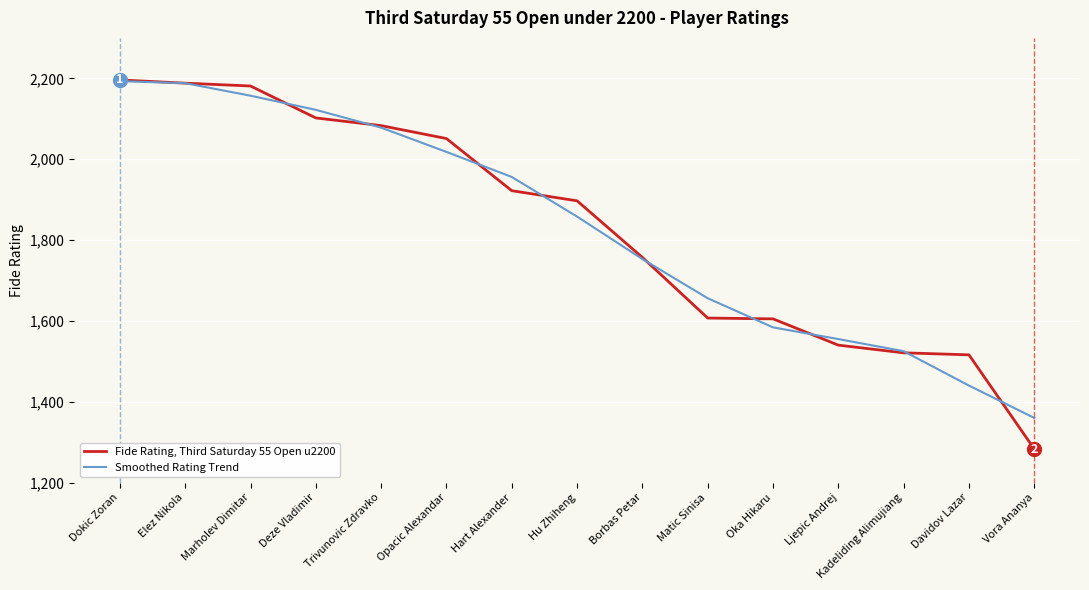

What is the highest value of the Smoothed Rating Trend series?

2193